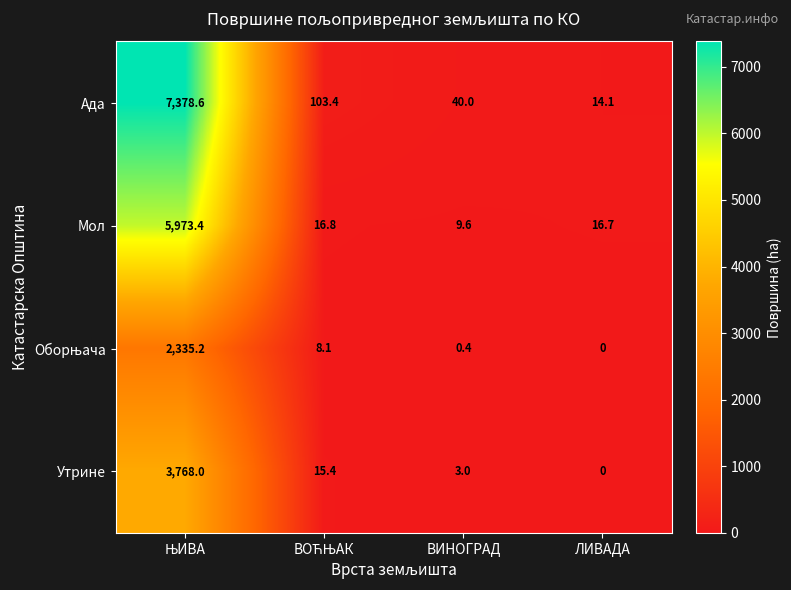

True or false: Мол has a value of 15.9 at ВИНОГРАД.

False